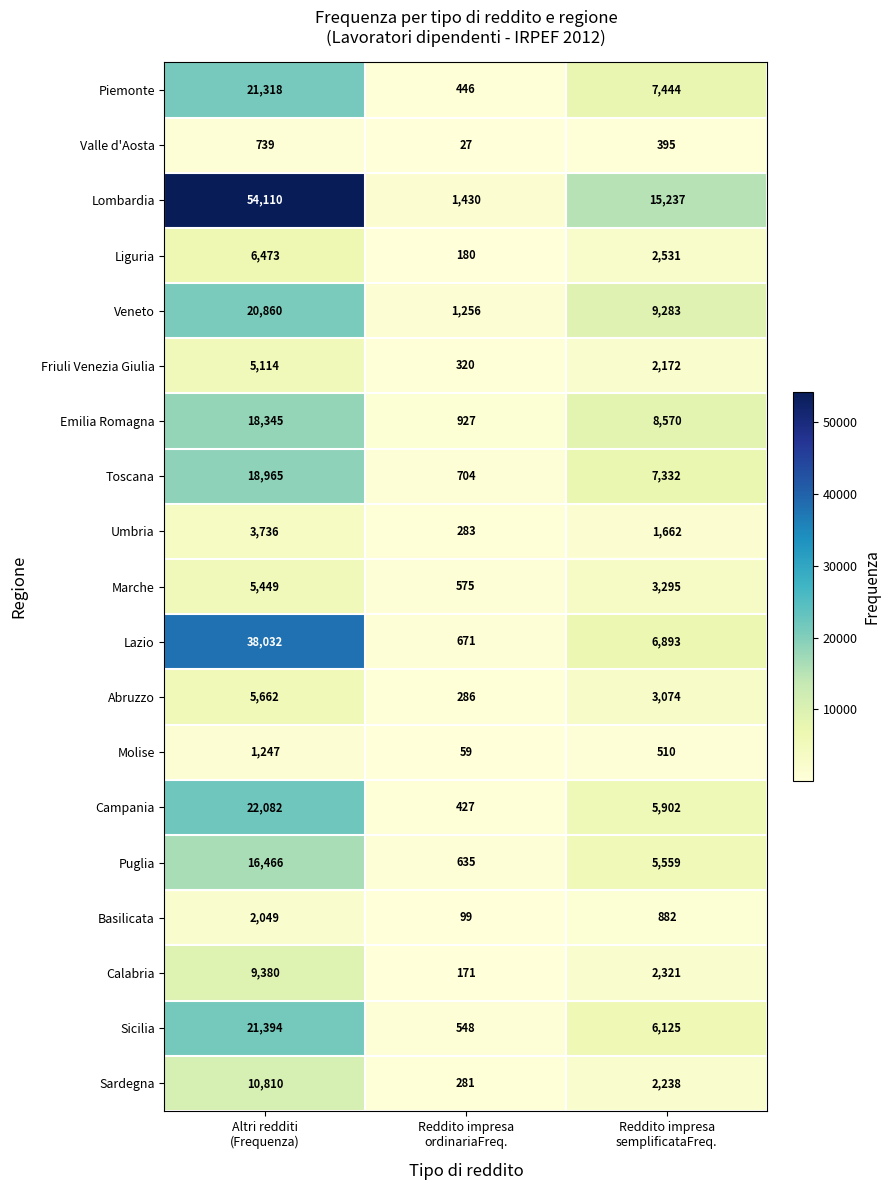

Which series has the widest spread of values?

Lombardia